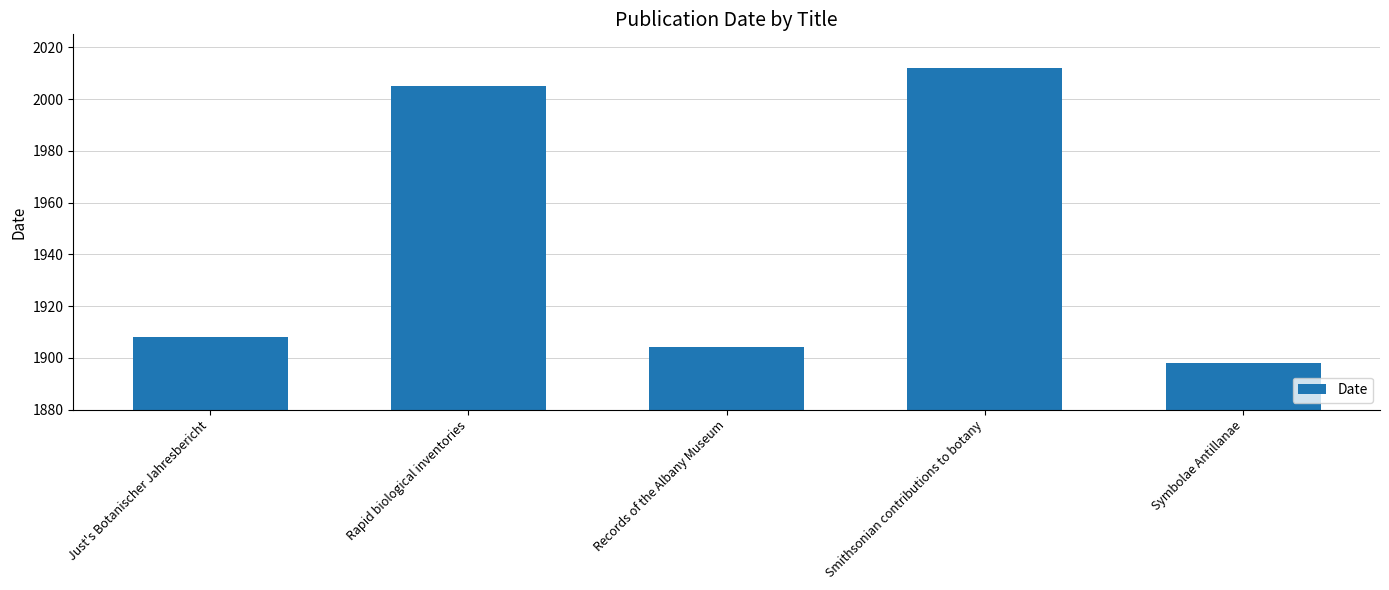

What is the change in value from Just's Botanischer Jahresbericht to Records of the Albany Museum?

-4